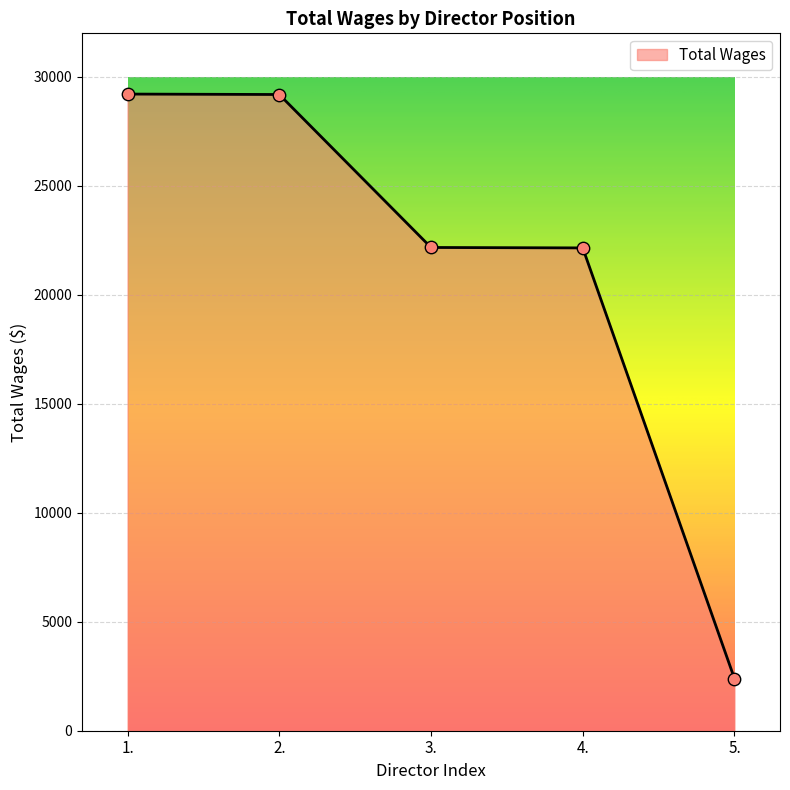

What is the ratio of the value at 3. to the value at 5.?

9.3